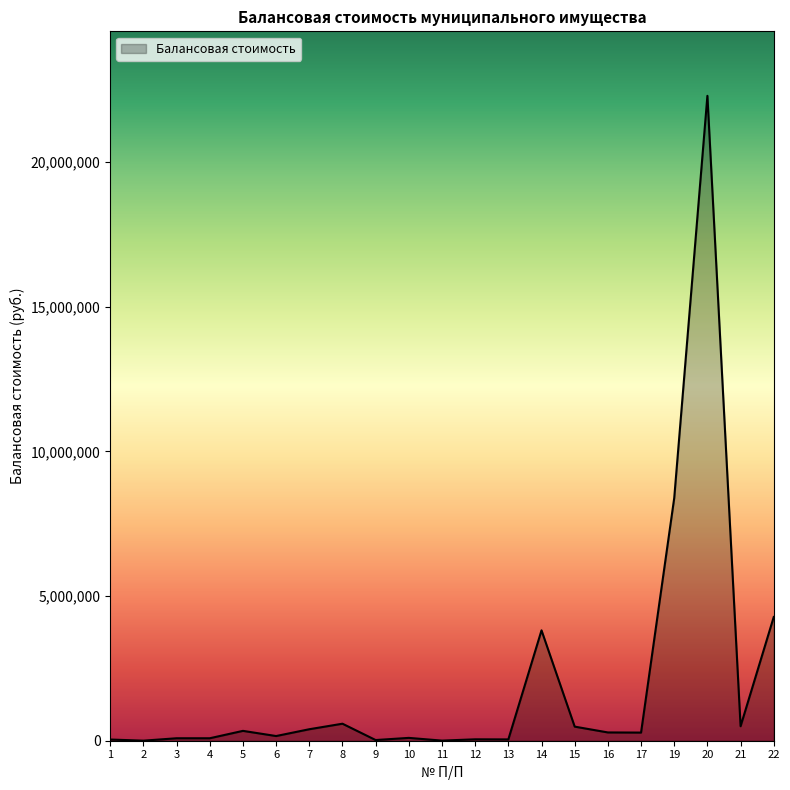

What is the maximum value shown in the chart?

22288656.3